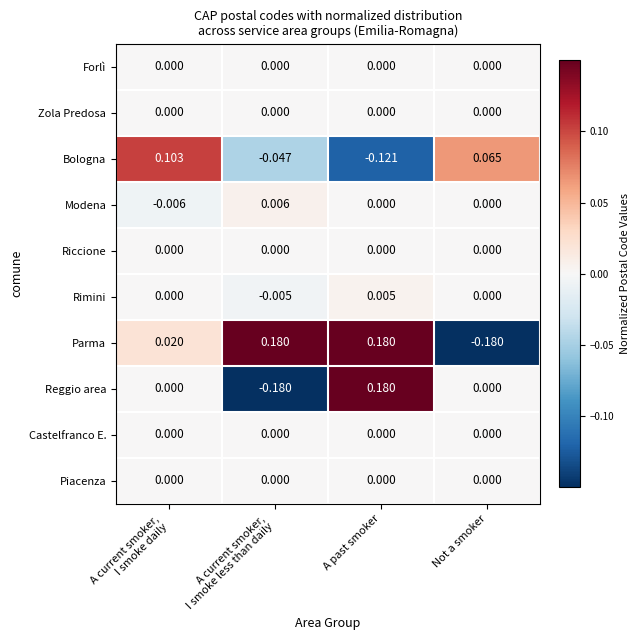

Which category has the lowest value in the Bologna series?

A past smoker